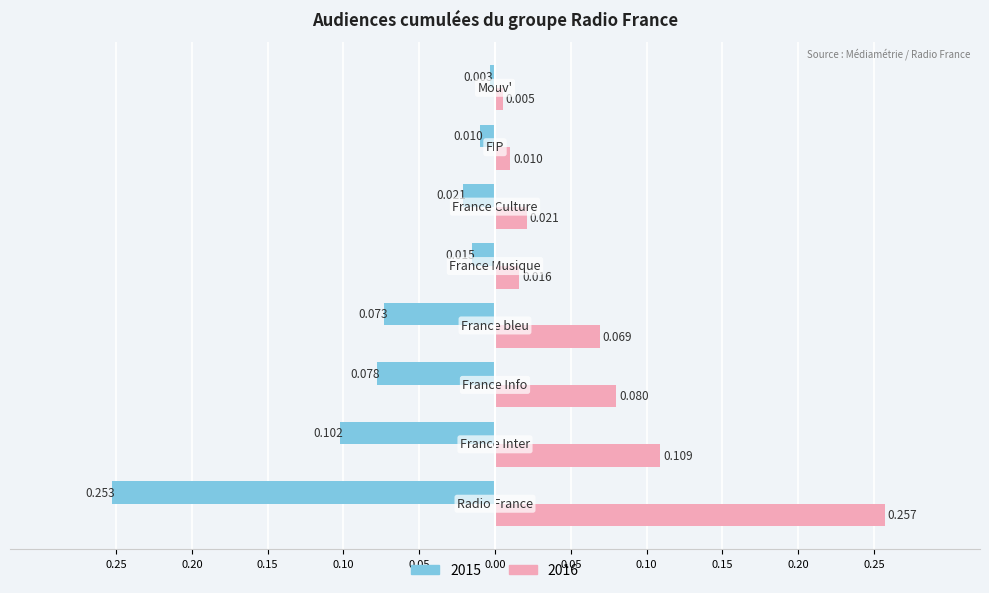

How many groups of bars are there?

8